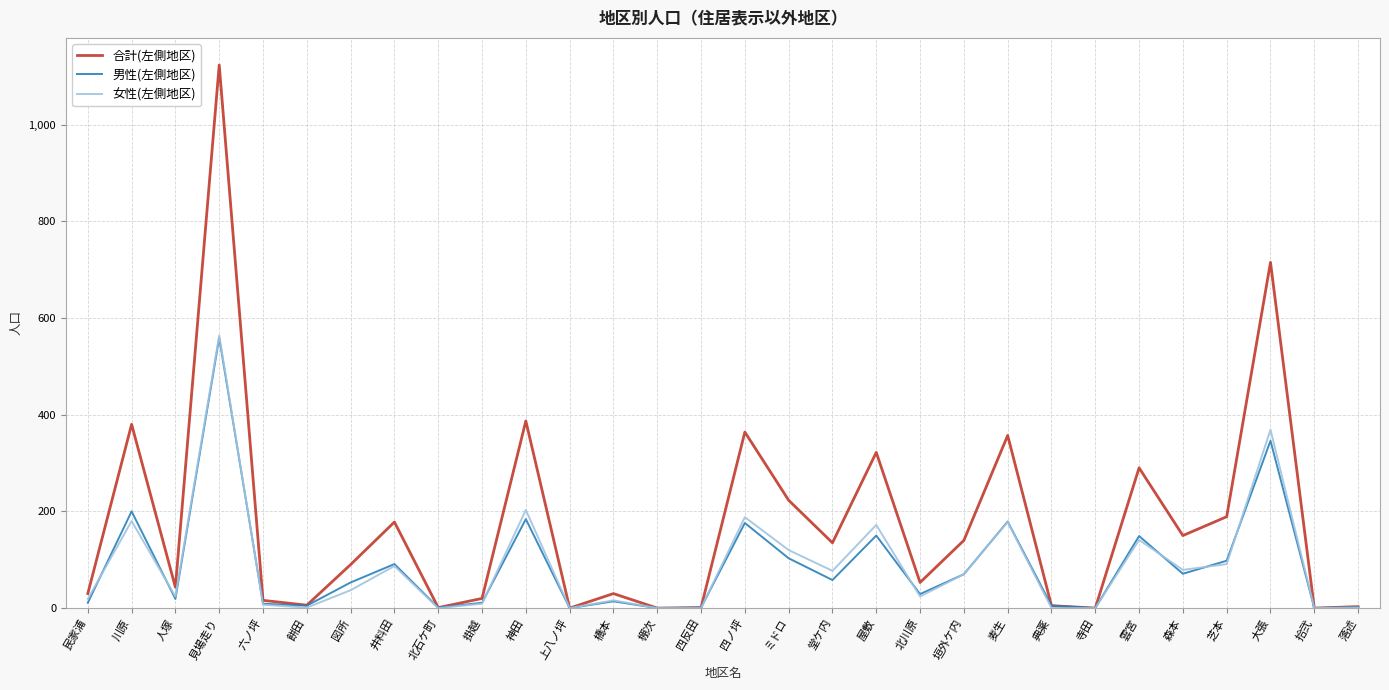

The 男性(左側地区) series shows 91 at 井料田. True or false?

True